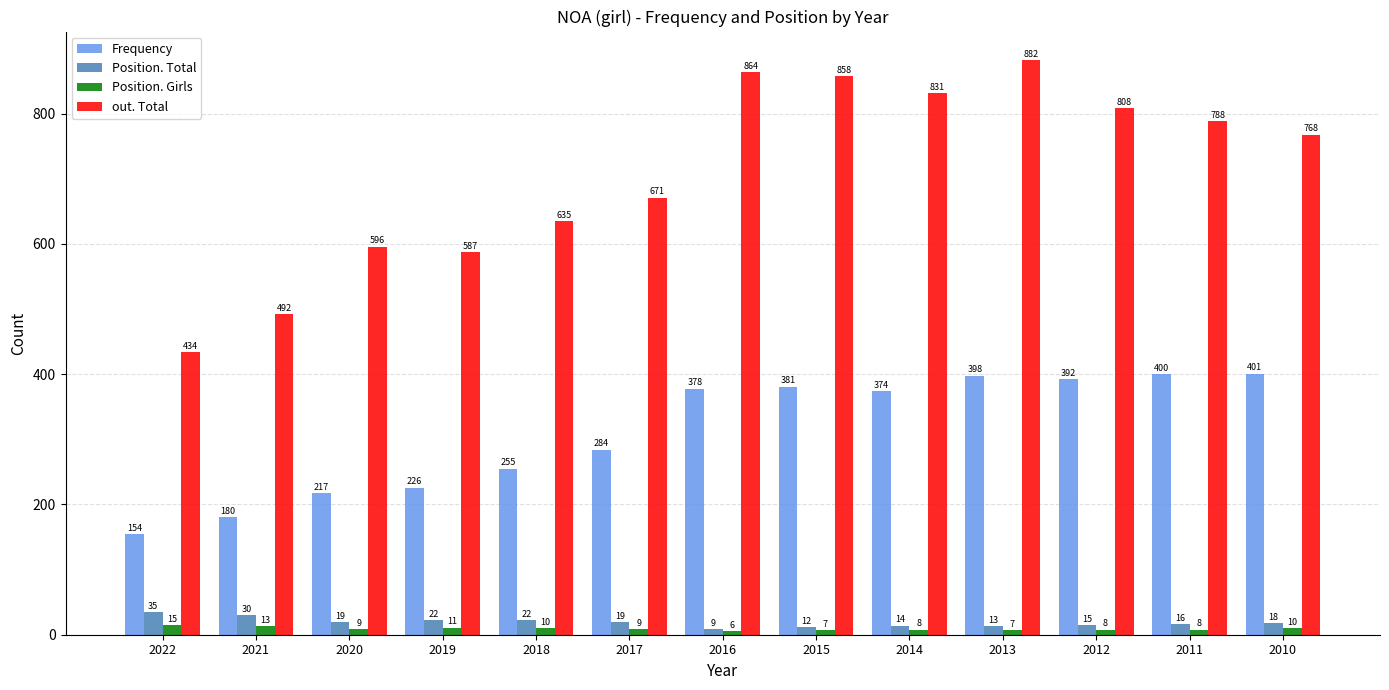

Rank the series by their maximum value, from lowest to highest.

Position. Girls, Position. Total, Frequency, out. Total